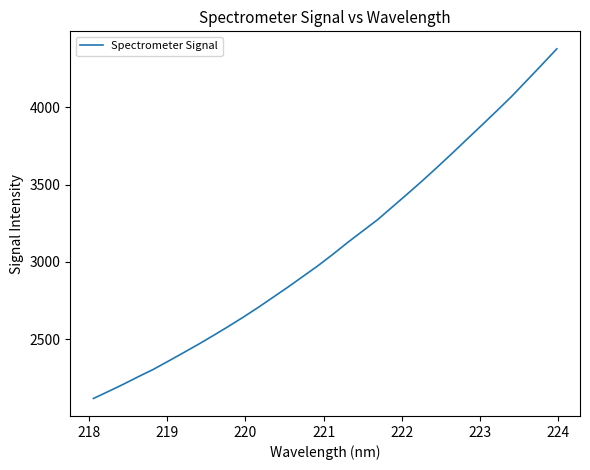

What is the maximum value shown in the chart?

4377.2